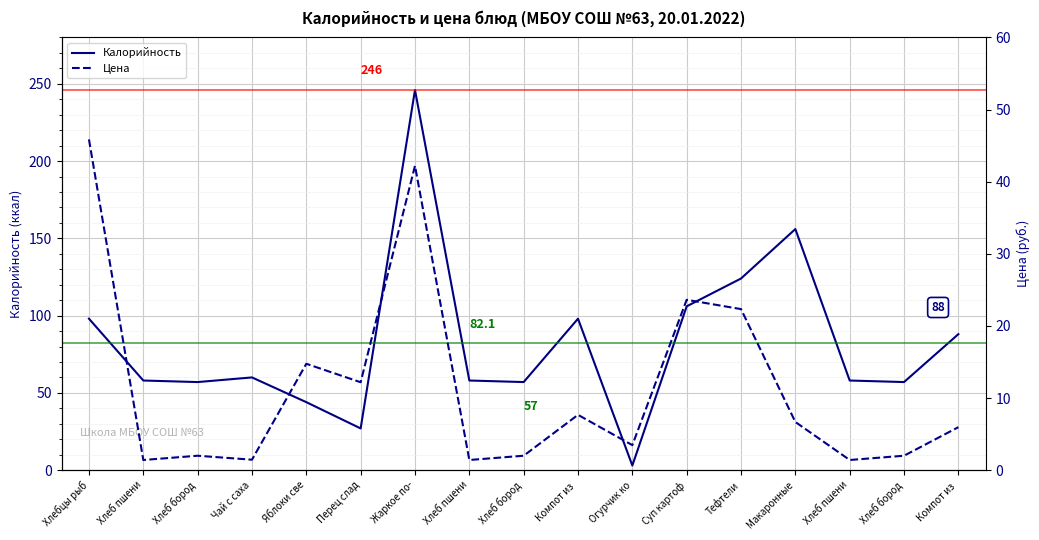

Is the value of Цена at Огурчик ко greater than the value of Калорийность at Хлеб бород?

No